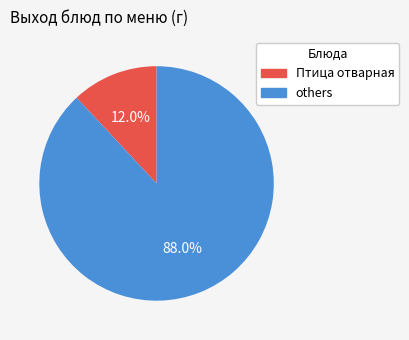

Is there any slice that represents more than half of the pie?

Yes